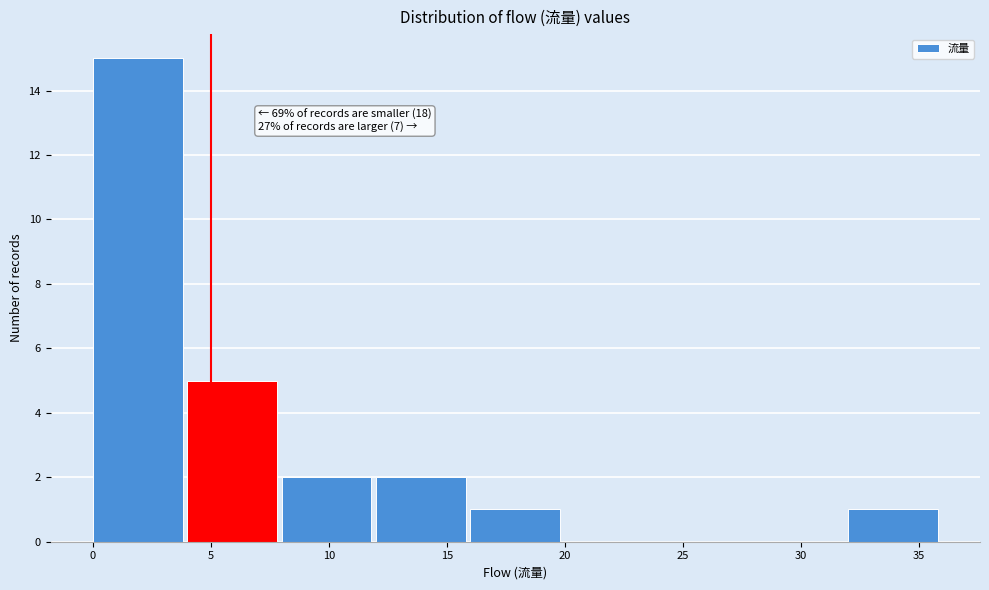

Over which range of the x-axis is the bar tallest?

0 to 4